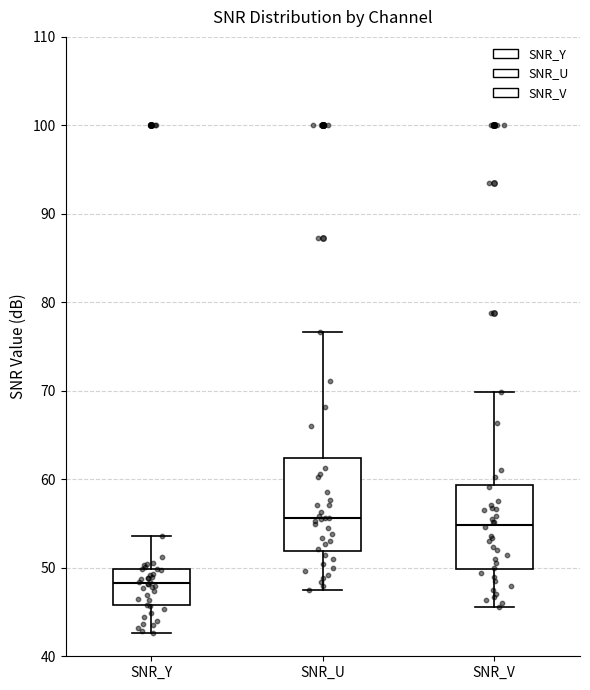

Reading left to right, transcribe this box plot: for each box, give where its median line is, the range the box spans, and where its two whiskers end, as read against the y-axis. The values are not printed on the chart, so give them approximately, as read against the axis.

SNR_Y: median 48, box 46 to 50, whiskers 43 to 54
SNR_U: median 56, box 52 to 62, whiskers 47 to 77
SNR_V: median 55, box 50 to 59, whiskers 46 to 70